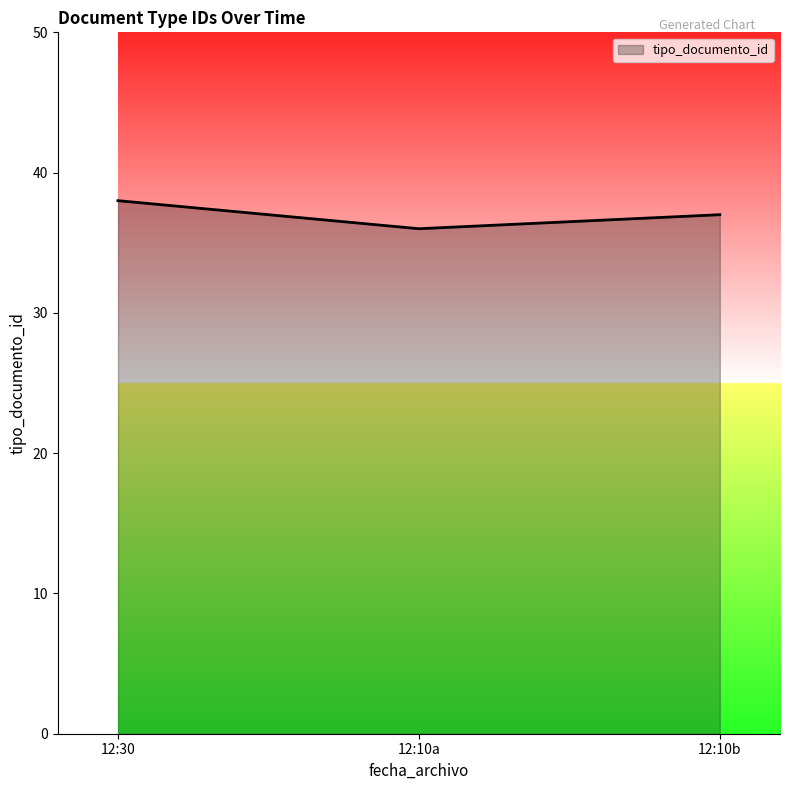

What is the approximate value at 12:10a?

36